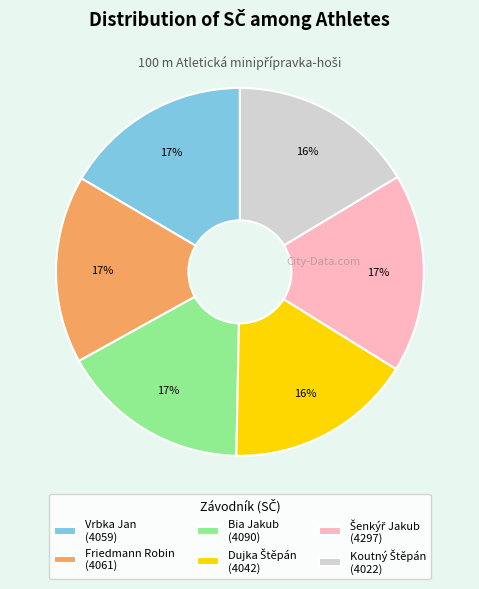

Is there a majority slice in this chart?

No